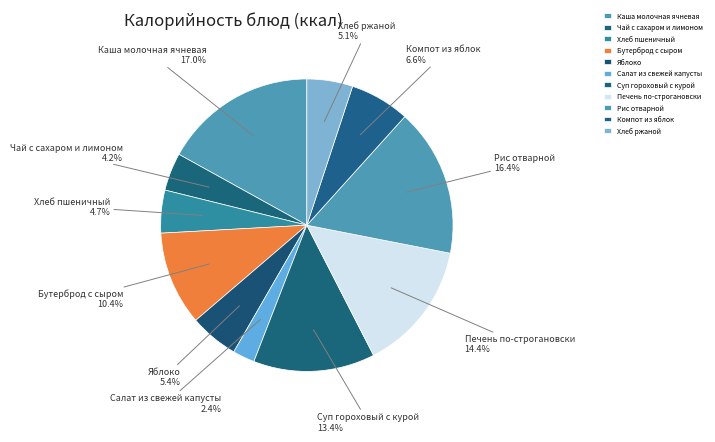

Combined, what portion of the pie is Чай с сахаром и лимоном and Компот из яблок?

10.8%